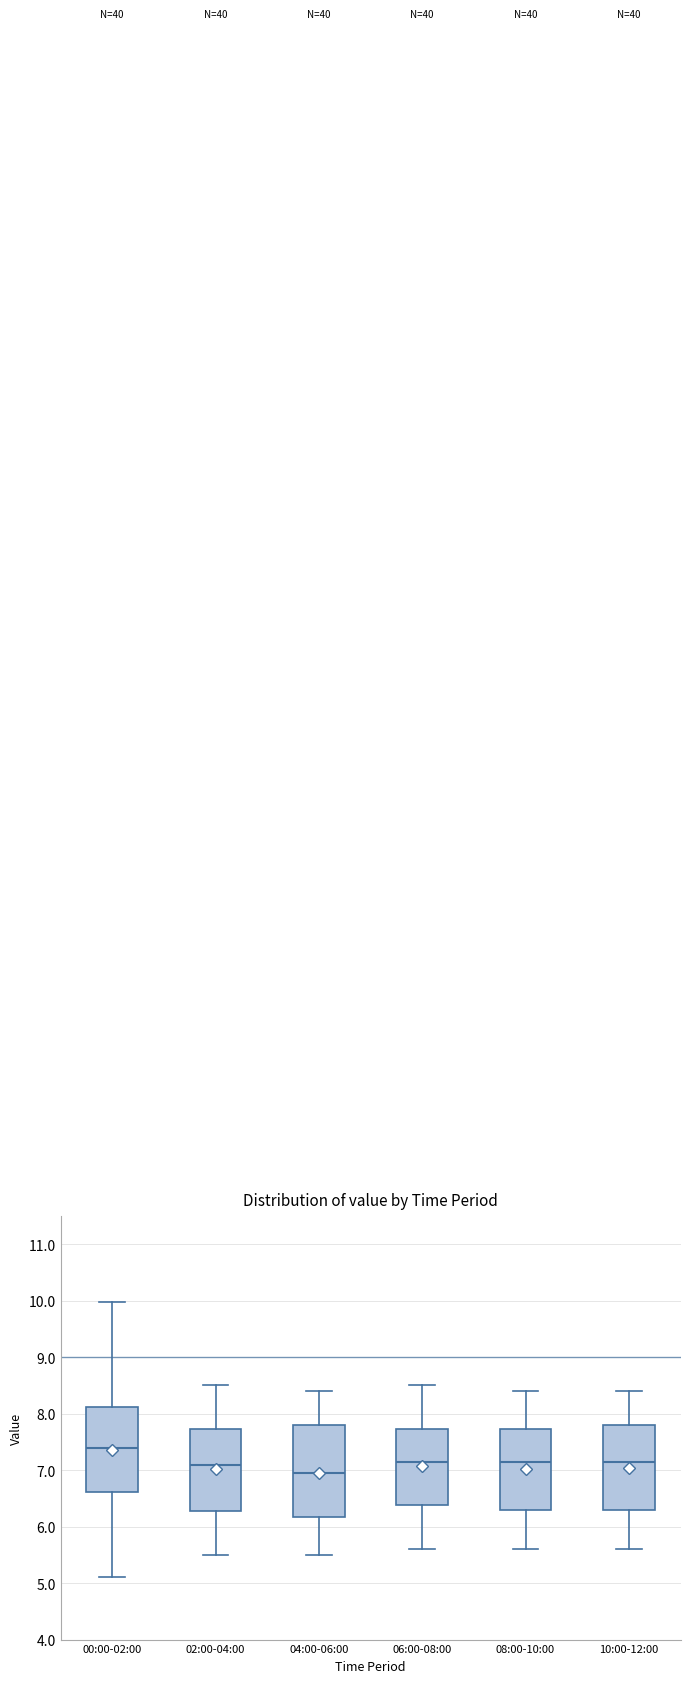

Reading left to right, transcribe this box plot: for each box, give where its median line is, the range the box spans, and where its two whiskers end, as read against the y-axis. The values are not printed on the chart, so give them approximately, as read against the axis.

00:00-02:00: median 7.4, box 6.6 to 8.1, whiskers 5.1 to 10.0
02:00-04:00: median 7.1, box 6.3 to 7.7, whiskers 5.5 to 8.5
04:00-06:00: median 7.0, box 6.2 to 7.8, whiskers 5.5 to 8.4
06:00-08:00: median 7.2, box 6.4 to 7.7, whiskers 5.6 to 8.5
08:00-10:00: median 7.2, box 6.3 to 7.7, whiskers 5.6 to 8.4
10:00-12:00: median 7.2, box 6.3 to 7.8, whiskers 5.6 to 8.4